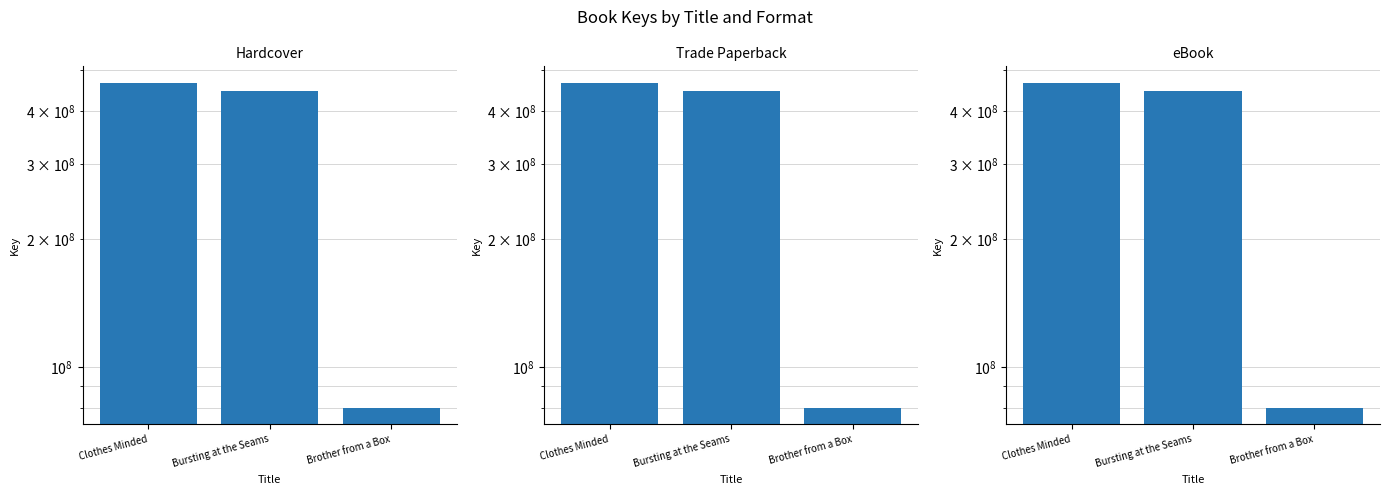

What is the difference between the eBook values at Bursting at the Seams and Clothes Minded?

20249850